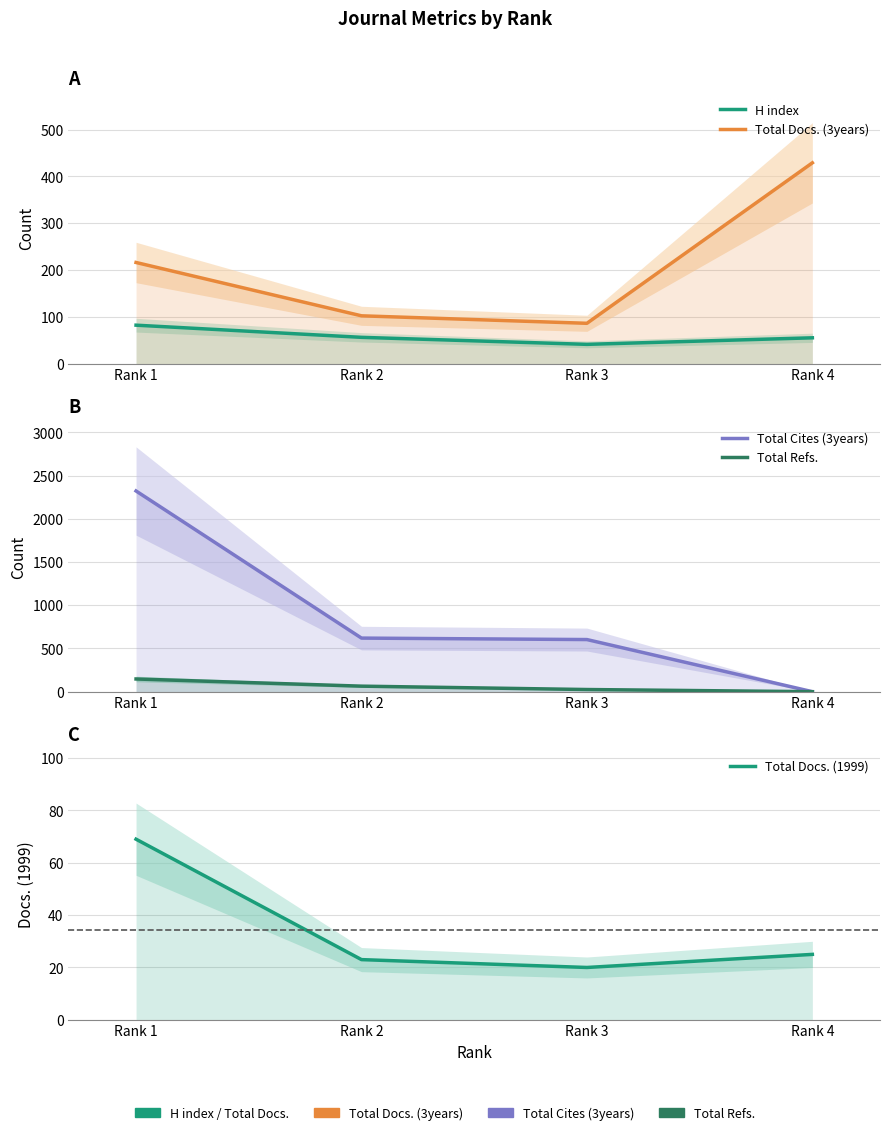

True or false: Total Cites (3years) has a value of 1113 at Rank 2.

False